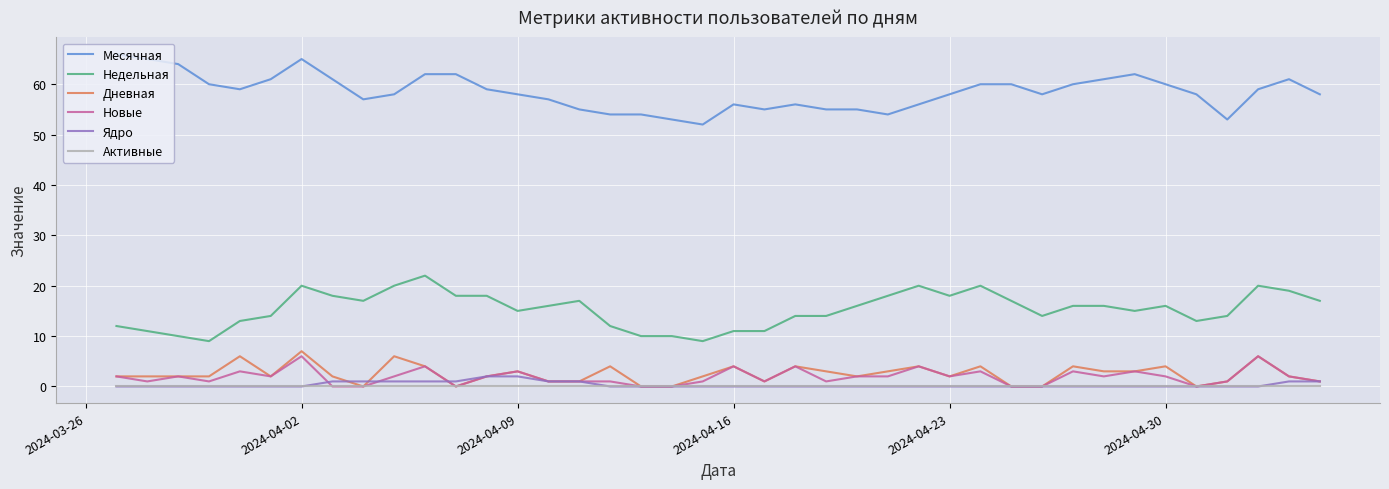

True or false: Недельная and Ядро cross at least once.

False